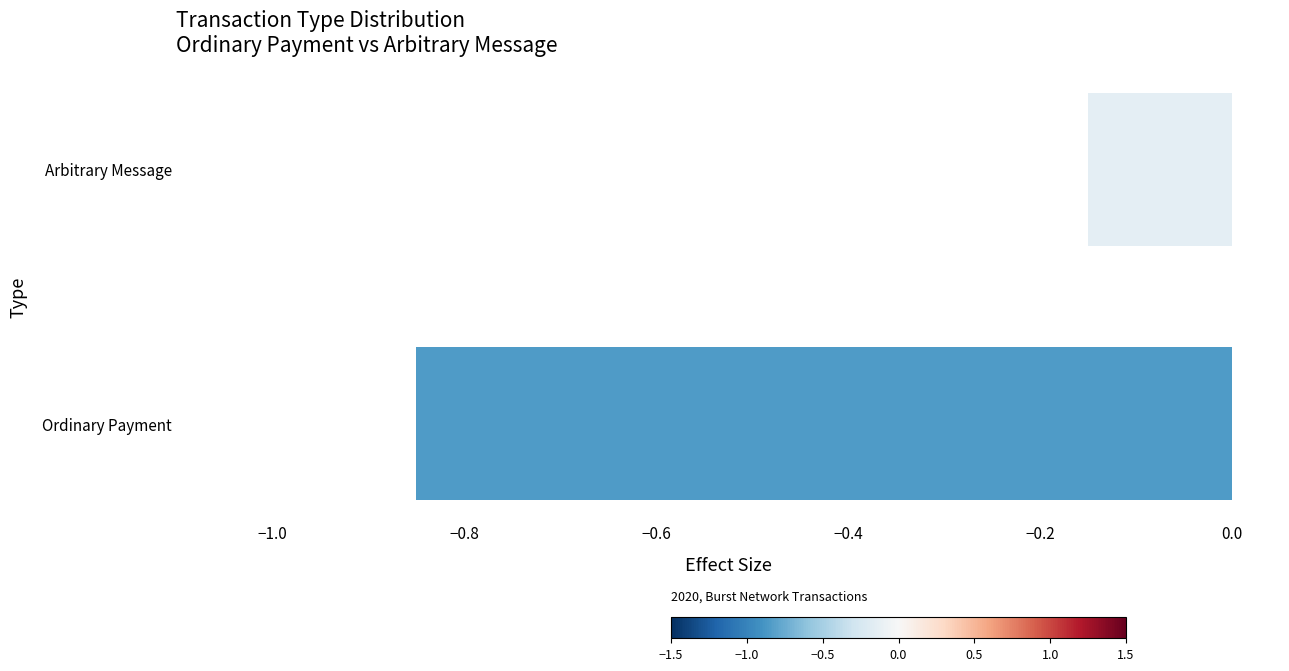

Where is the data nearest to the value 0?

Arbitrary Message